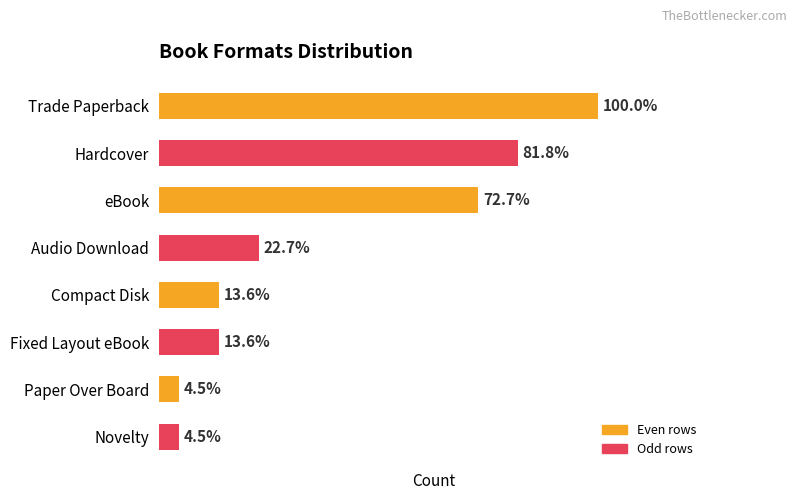

What is the difference between the maximum and minimum values?

21